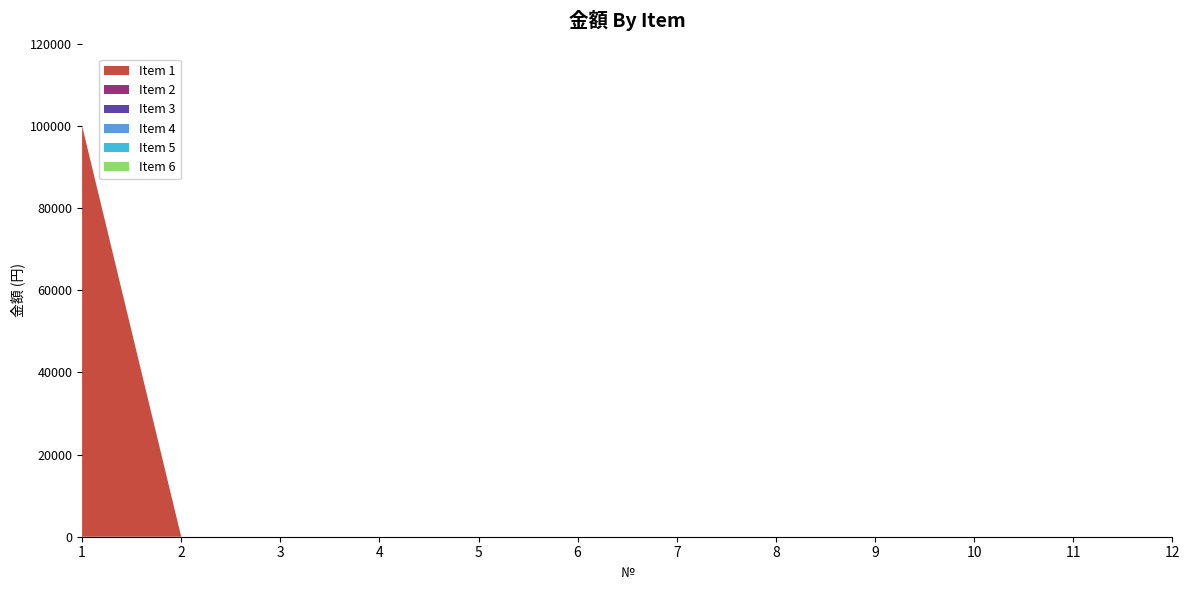

Reading left to right, what are all the values shown in this chart?

Item 1: 1=100000	2=0	3=0	4=0	5=0	6=0	7=0	8=0	9=0	10=0	11=0	12=0
Item 2: 1=0	2=0	3=0	4=0	5=0	6=0	7=0	8=0	9=0	10=0	11=0	12=0
Item 3: 1=0	2=0	3=0	4=0	5=0	6=0	7=0	8=0	9=0	10=0	11=0	12=0
Item 4: 1=0	2=0	3=0	4=0	5=0	6=0	7=0	8=0	9=0	10=0	11=0	12=0
Item 5: 1=0	2=0	3=0	4=0	5=0	6=0	7=0	8=0	9=0	10=0	11=0	12=0
Item 6: 1=0	2=0	3=0	4=0	5=0	6=0	7=0	8=0	9=0	10=0	11=0	12=0